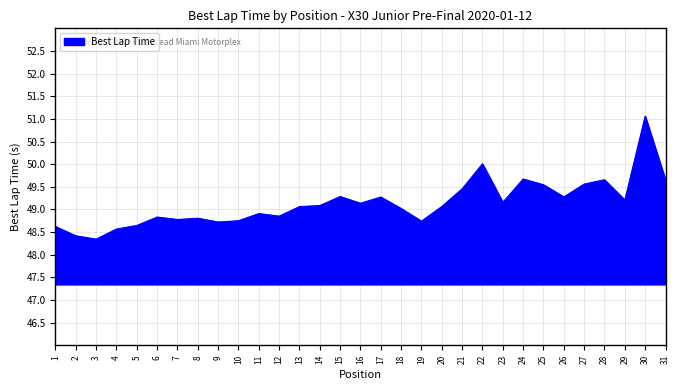

Count the number of data series in this chart.

1